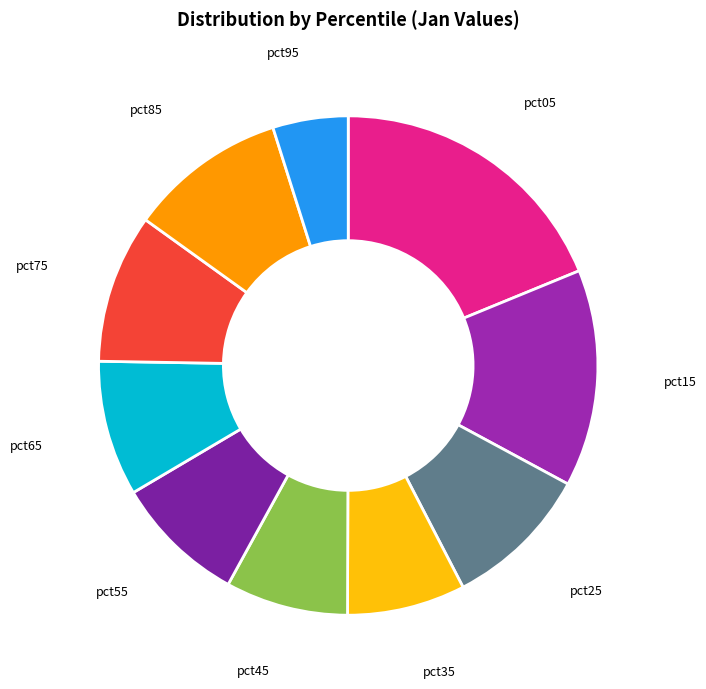

How many slices are in this pie chart?

10